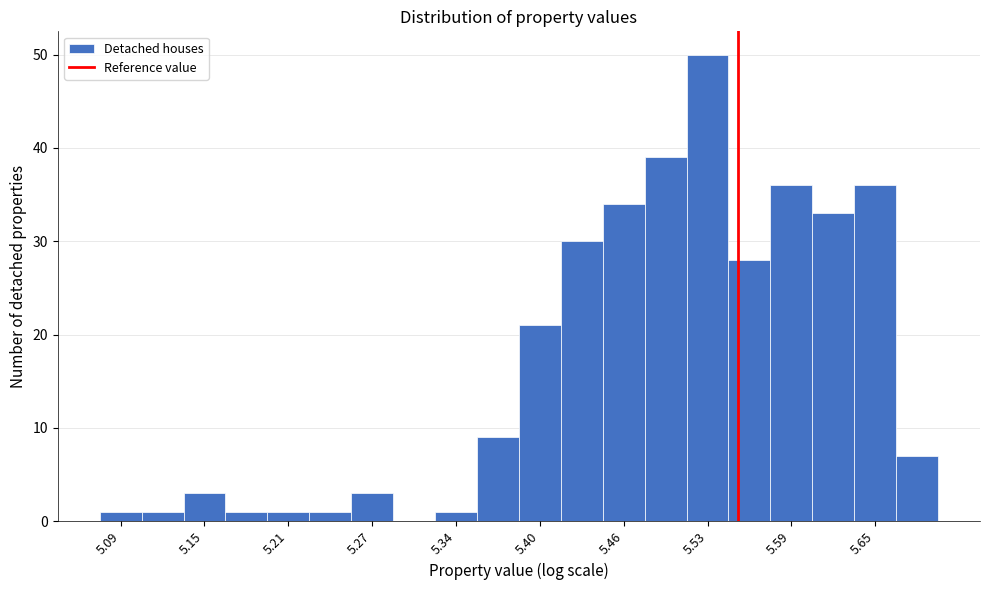

Read against the x-axis, roughly where is the centre of the tallest bar?

5.53